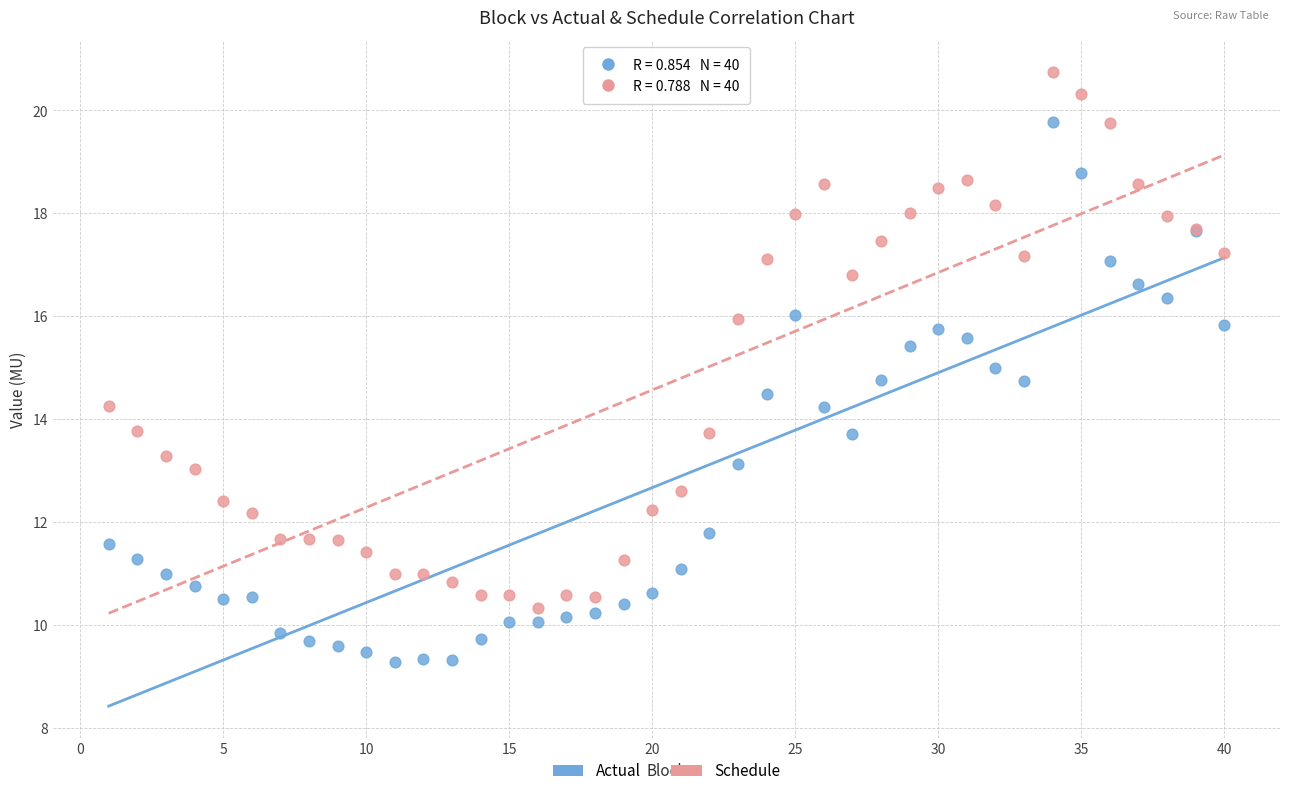

What is the X range (max minus min) for the scatter plot?

39.0